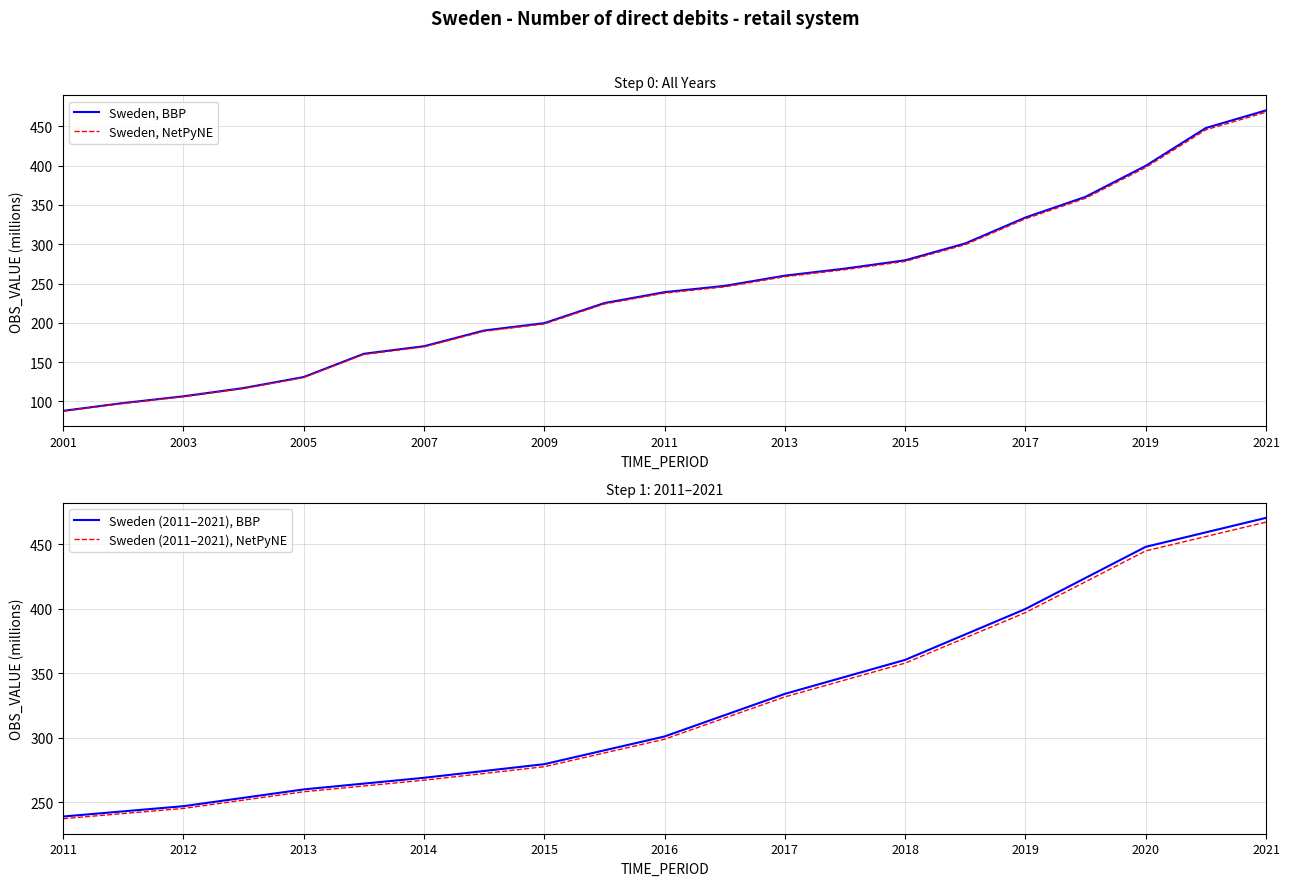

Read the value at 2006.

160.6